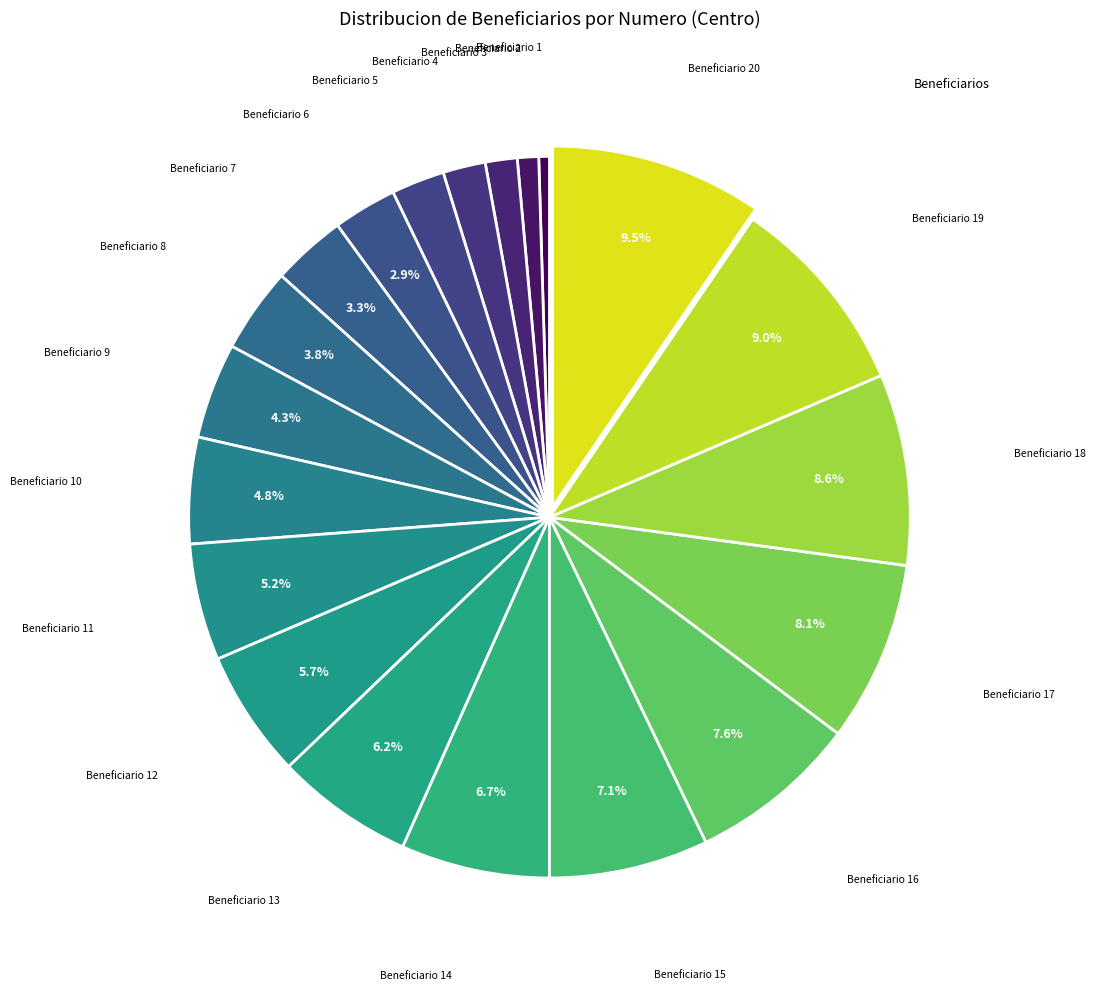

Which category has the smallest portion of the pie?

1